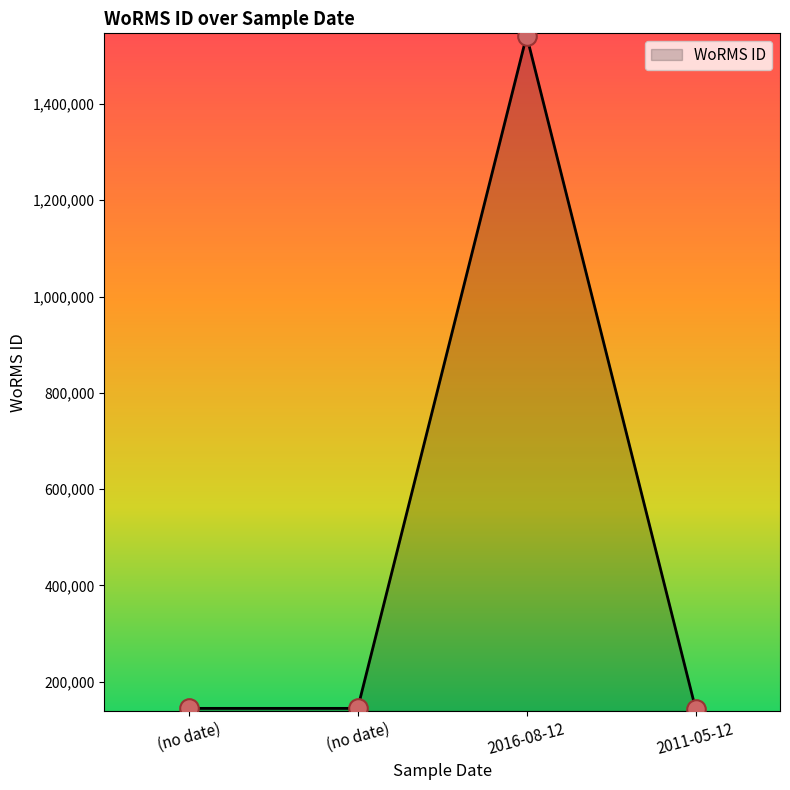

What is the change in value from (no date) to 2011-05-12?

-354